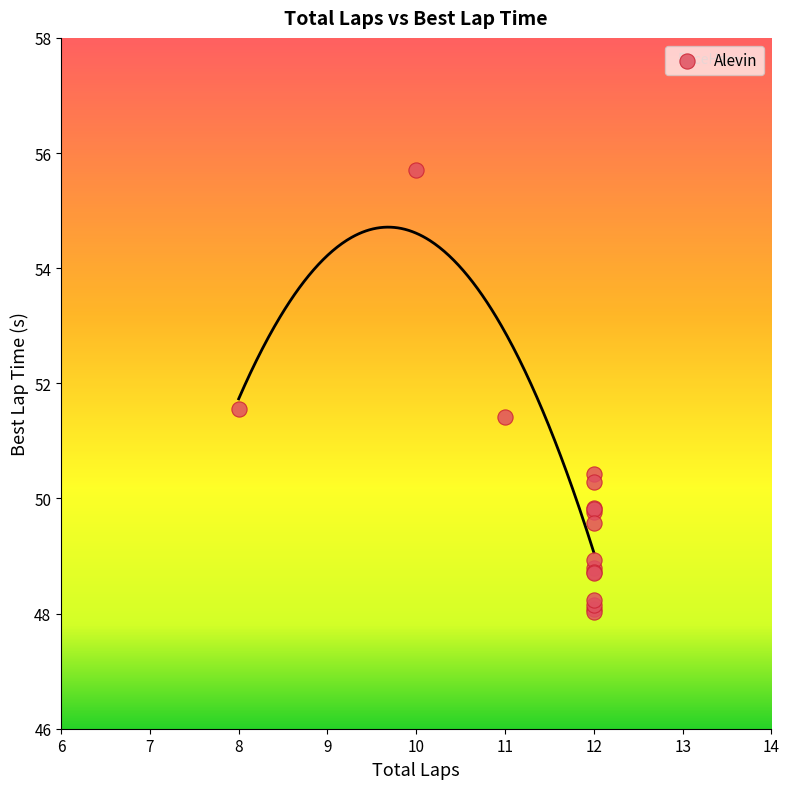

What Y value in the scatter plot is closest to 51?

51.4